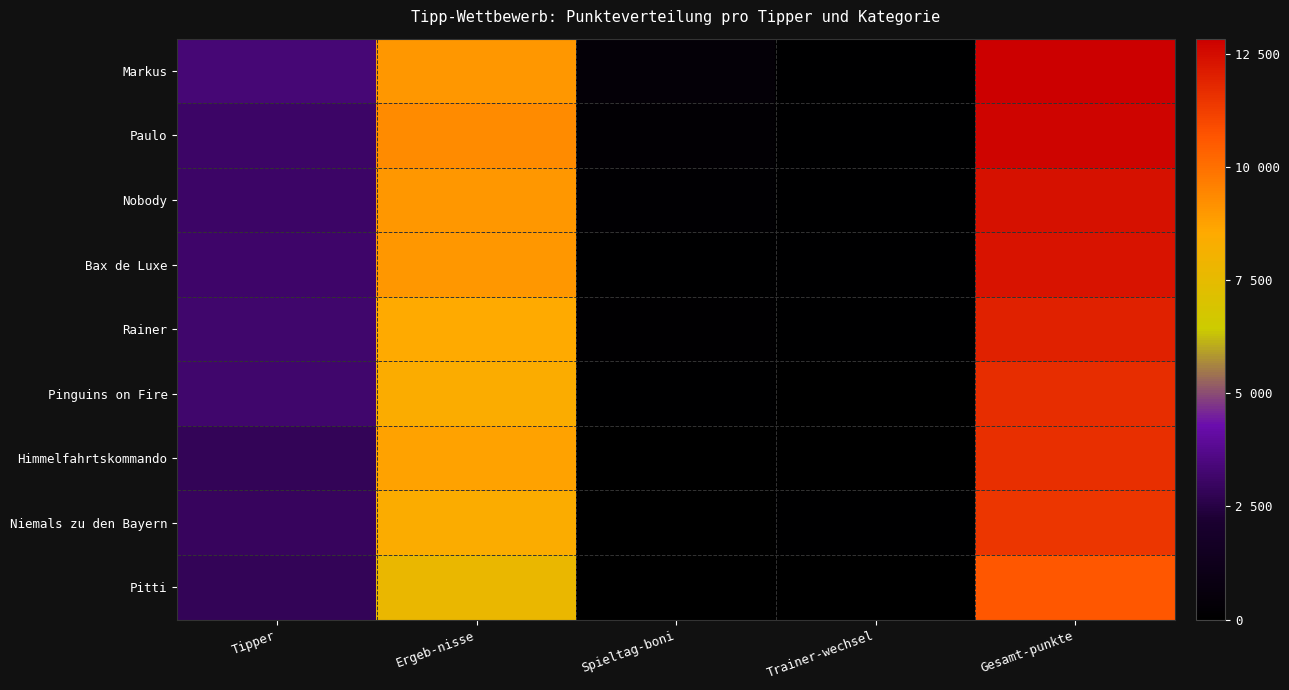

Count the number of data series in this chart.

9